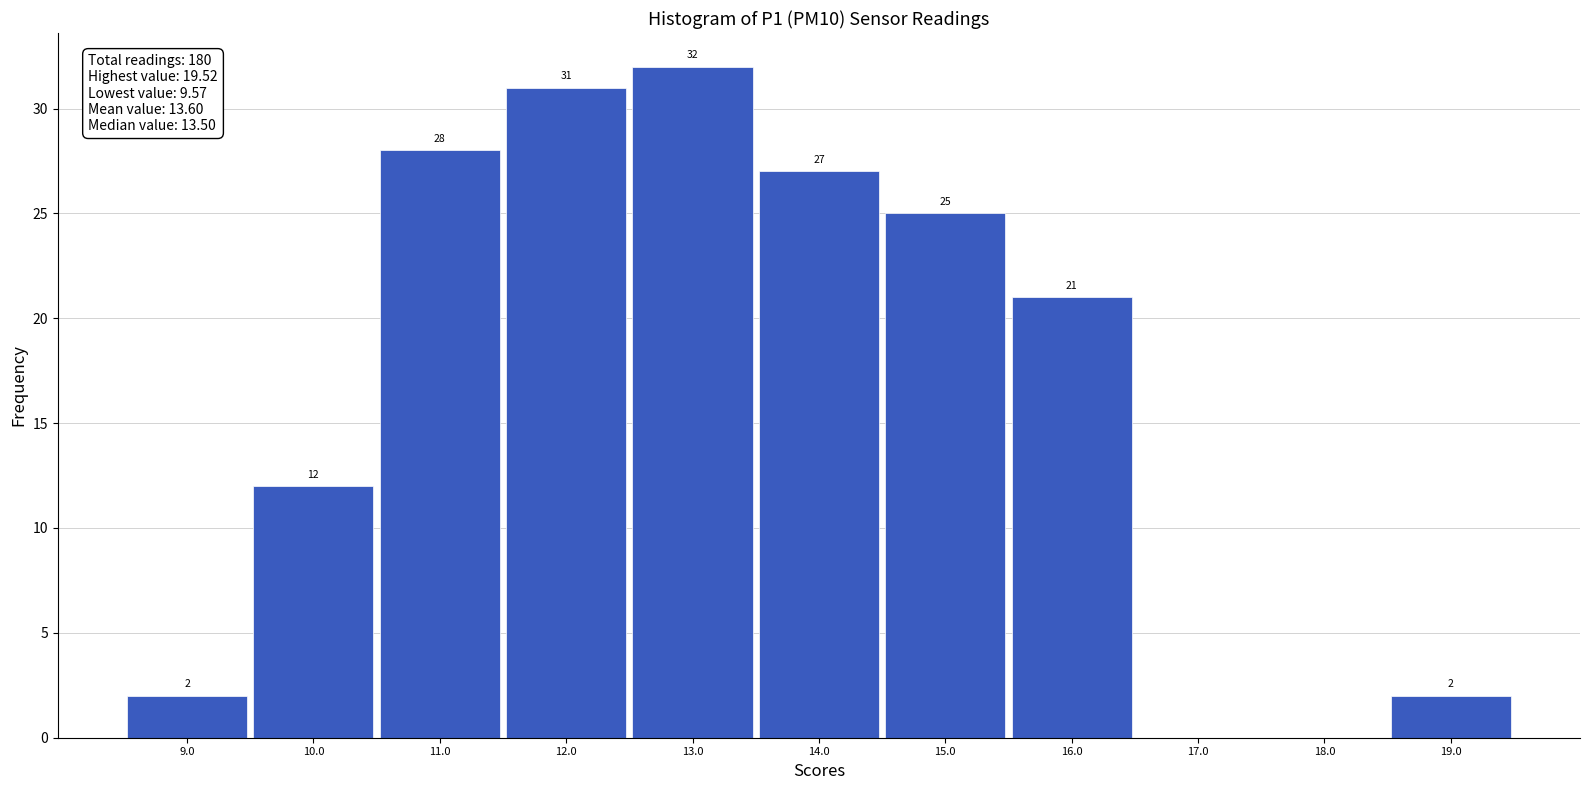

Reading left to right, what are all the values shown in this chart?

9.0=2	10.0=12	11.0=28	12.0=31	13.0=32	14.0=27	15.0=25	16.0=21	17.0=0	18.0=0	19.0=2